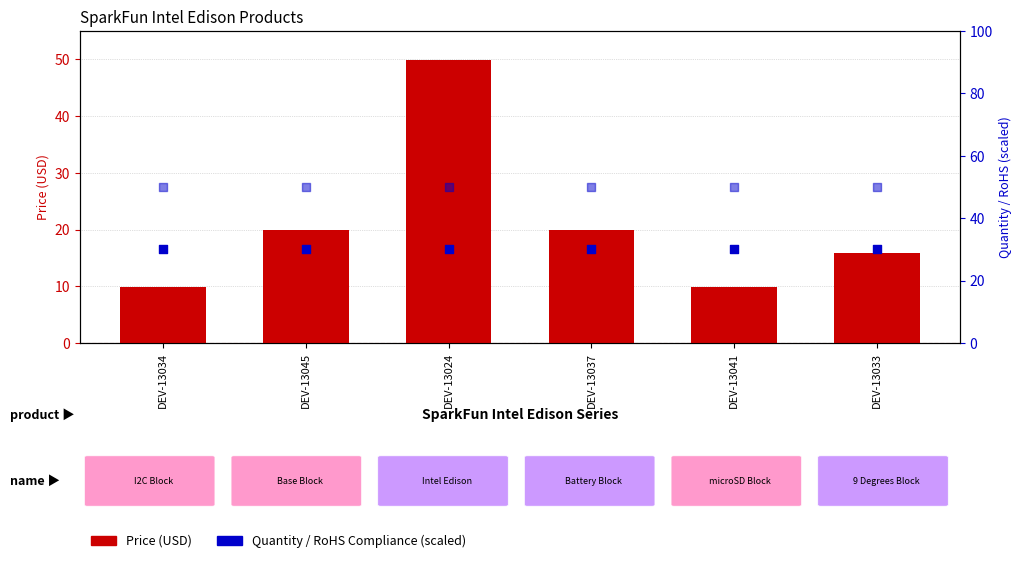

At which category is the sum across all series the highest?

DEV-13024